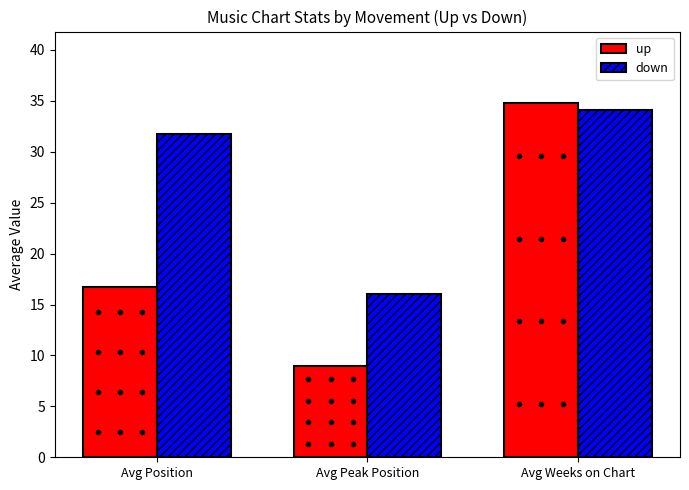

What is the total value across all series at Avg Peak Position?

25.0